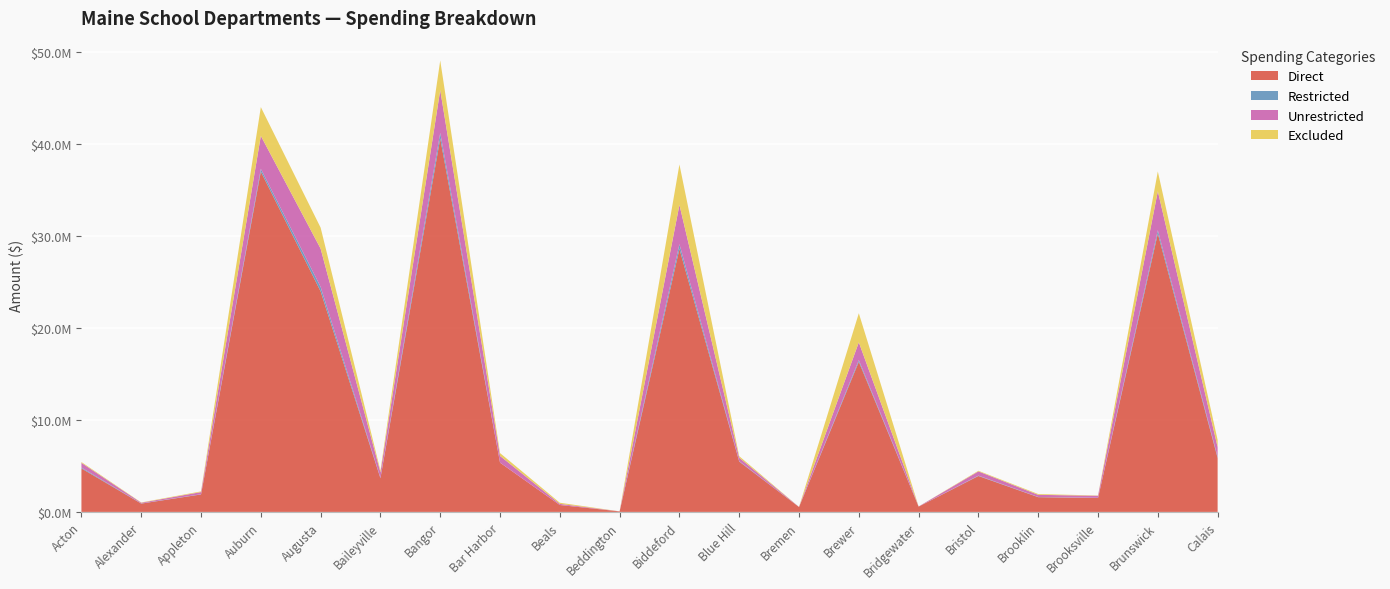

Reading right to left, list all the values displayed in this chart.

Direct: Calais=5861279.7	Brunswick=30246896.6	Brooksville=1509933.9	Brooklin=1601577.7	Bristol=3903109.1	Bridgewater=577990.5	Brewer=16311641.4	Bremen=531707.8	Blue Hill=5468153.6	Biddeford=28580585.1	Beddington=58086.5	Beals=750924.9	Bar Harbor=5351481.0	Bangor=40581704.9	Baileyville=3661288.4	Augusta=23962411.2	Auburn=36981336.0	Appleton=1898975.9	Alexander=903123.4	Acton=4728940.0
Restricted: Calais=126528.2	Brunswick=357515.8	Brooksville=18518.2	Brooklin=20605.2	Bristol=39676.1	Bridgewater=4036.9	Brewer=183043.2	Bremen=4211.3	Blue Hill=46231.1	Biddeford=512819.9	Beddington=0.0	Beals=0.0	Bar Harbor=0.0	Bangor=603739.3	Baileyville=43972.0	Augusta=485869.3	Auburn=297962.6	Appleton=21270.6	Alexander=18073.5	Acton=90273.3
Unrestricted: Calais=1059753.1	Brunswick=4239095.0	Brooksville=226265.1	Brooklin=232933.8	Bristol=461497.7	Bridgewater=9602.0	Brewer=1935770.8	Bremen=5968.1	Blue Hill=373588.6	Biddeford=4270216.5	Beddington=3500.0	Beals=121868.1	Bar Harbor=733882.2	Bangor=4646046.1	Baileyville=598437.6	Augusta=4156163.7	Auburn=3586461.1	Appleton=234531.0	Alexander=75833.2	Acton=512663.2
Excluded: Calais=778351.2	Brunswick=2150896.5	Brooksville=27822.9	Brooklin=88747.7	Bristol=66610.0	Bridgewater=368.0	Brewer=3157804.7	Bremen=363.3	Blue Hill=169835.4	Biddeford=4392994.3	Beddington=0.0	Beals=124691.0	Bar Harbor=309480.5	Bangor=3224793.8	Baileyville=189653.9	Augusta=2285383.8	Auburn=3124149.6	Appleton=76471.9	Alexander=31866.5	Acton=88095.0